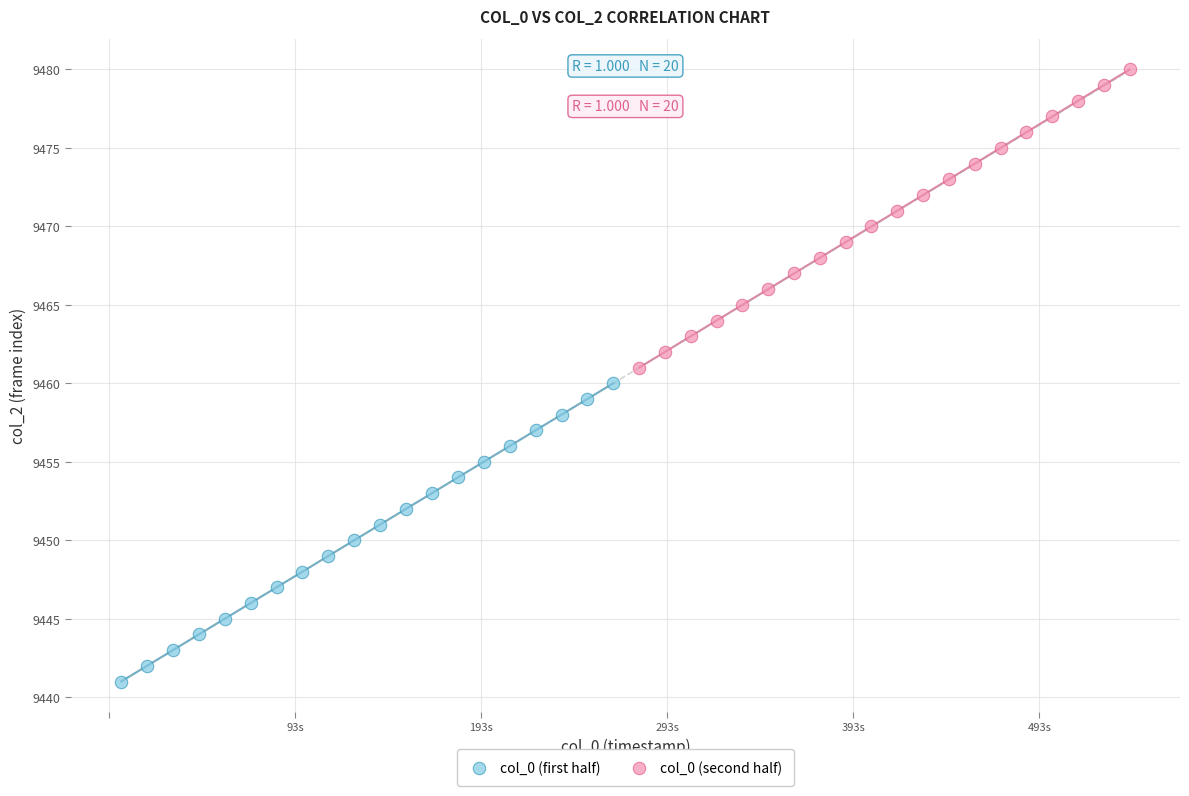

Which series reaches the maximum Y coordinate?

col_0 (second half)